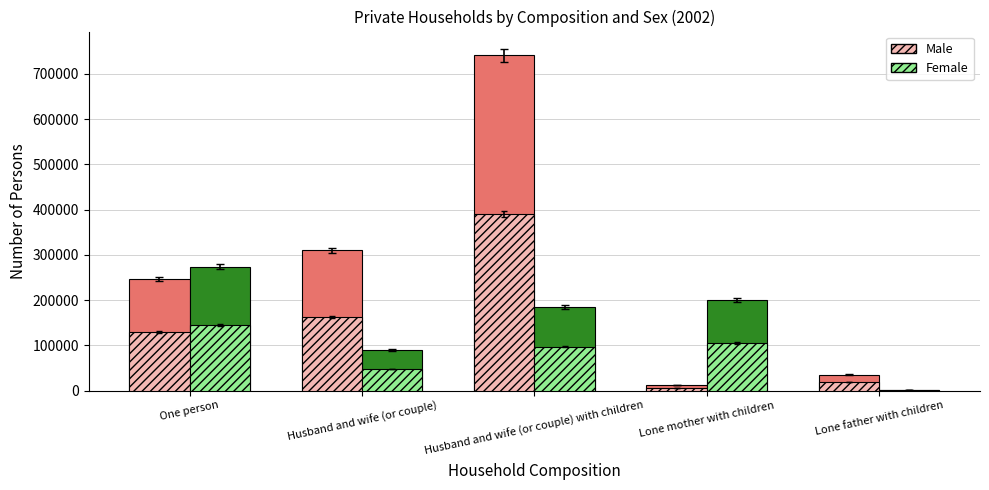

What is the maximum value shown in the chart?

741146.3